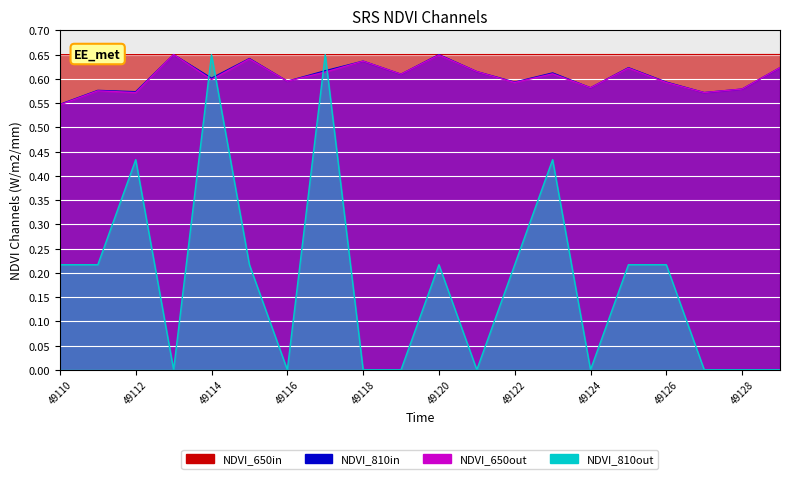

Which label corresponds to the smallest value in the chart?

49113